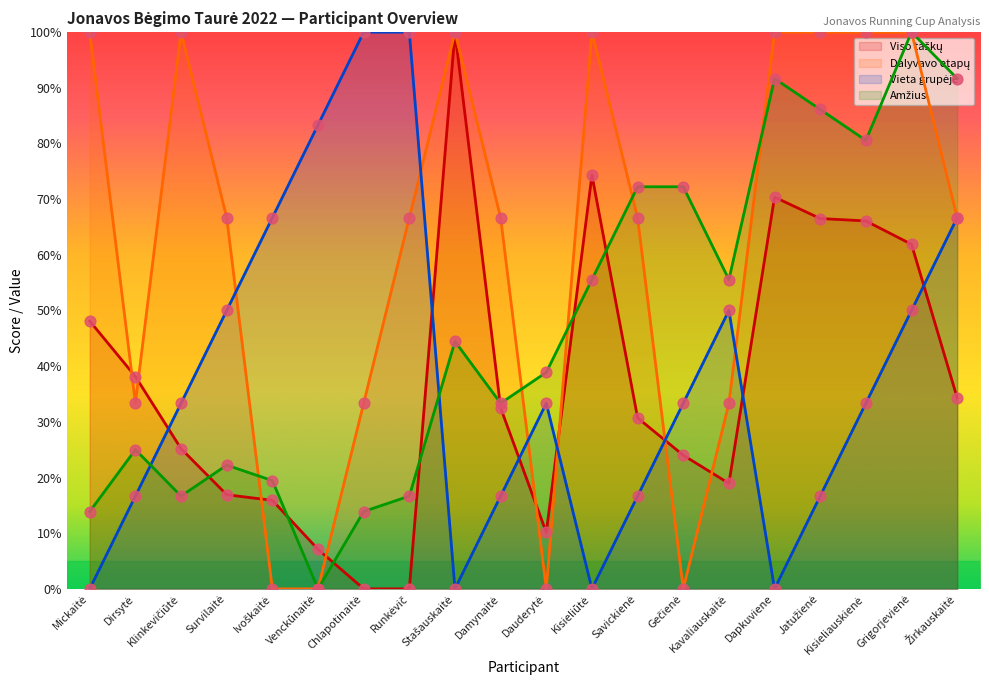

Which series has the largest total across all categories?

Dalyvavo etapų